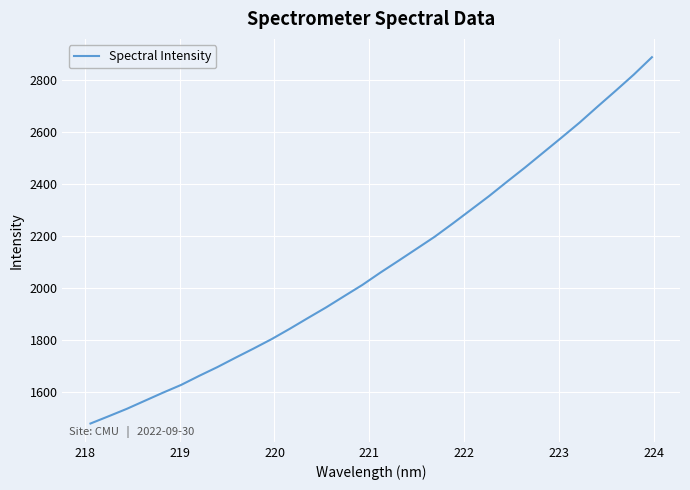

Count the number of data series in this chart.

1